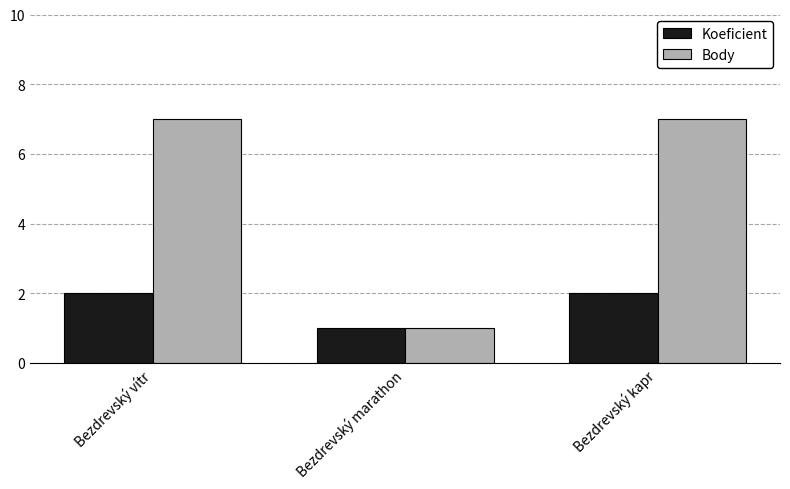

Reading right to left, list all the values displayed in this chart.

Koeficient: Bezdrevský kapr=2	Bezdrevský marathon=1	Bezdrevský vítr=2
Body: Bezdrevský kapr=7	Bezdrevský marathon=1	Bezdrevský vítr=7